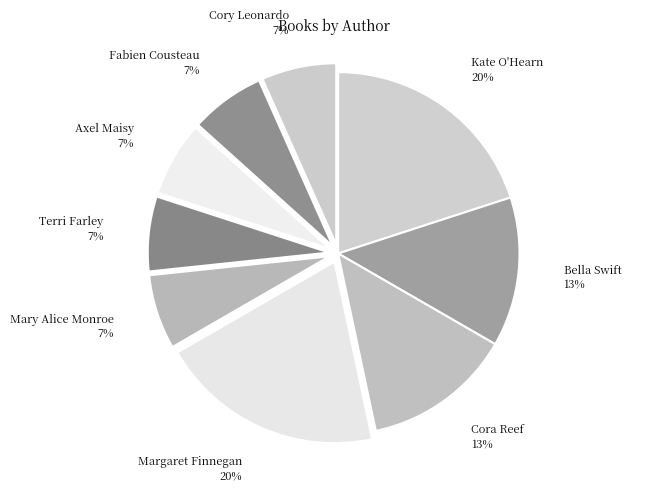

Which has a higher value, Bella Swift or Axel Maisy?

Bella Swift